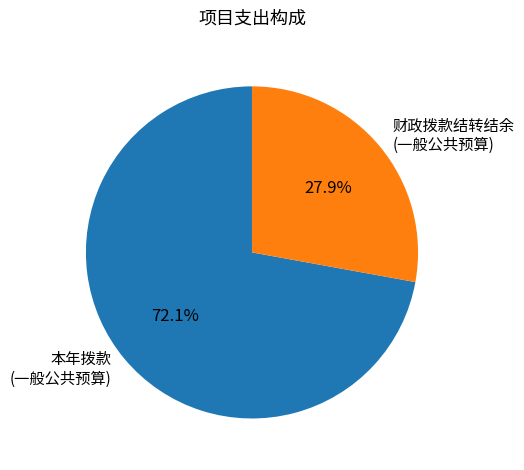

What is the smallest slice in the pie chart?

财政拨款结转结余 (一般公共预算)